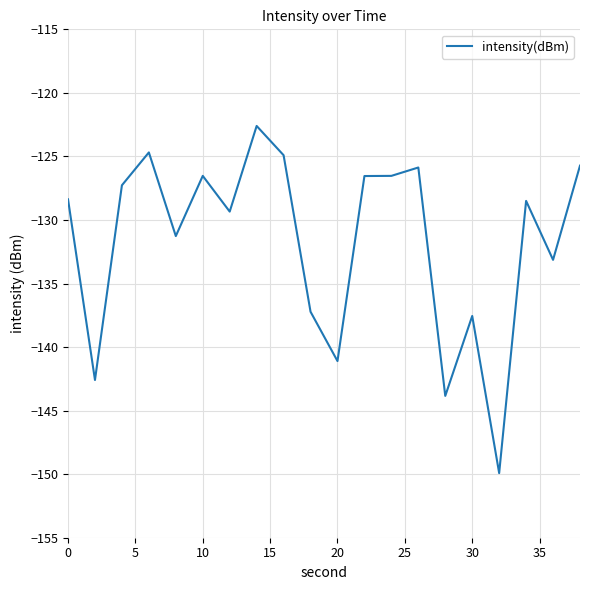

What is the greatest value displayed?

-122.6